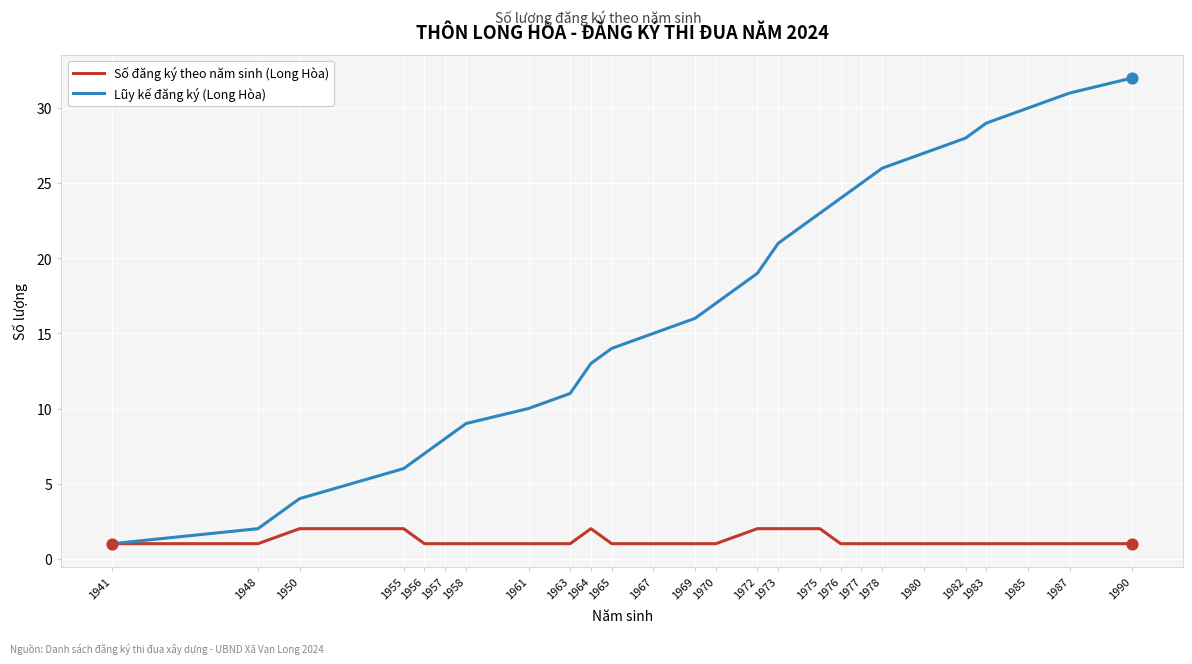

Is the value of Lũy kế đăng ký (Long Hòa) at 1950 greater than the value of Số đăng ký theo năm sinh (Long Hòa) at 1965?

Yes